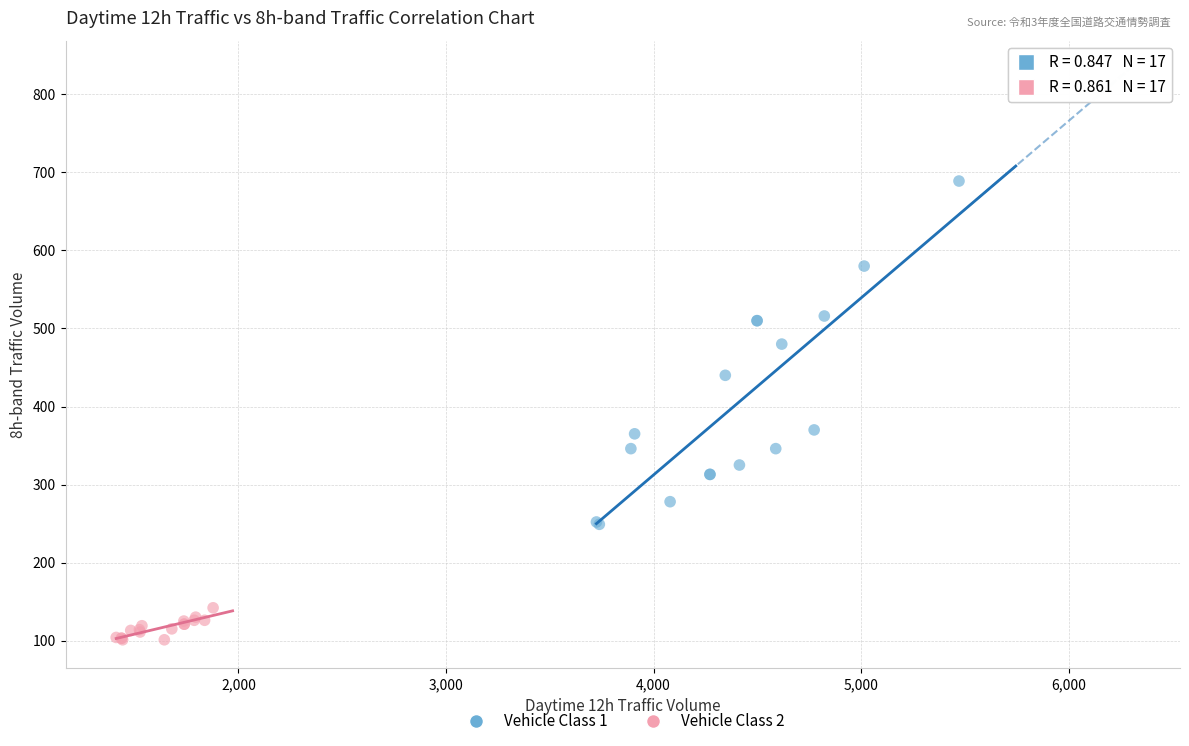

Which series reaches the maximum Y coordinate?

Vehicle Class 1